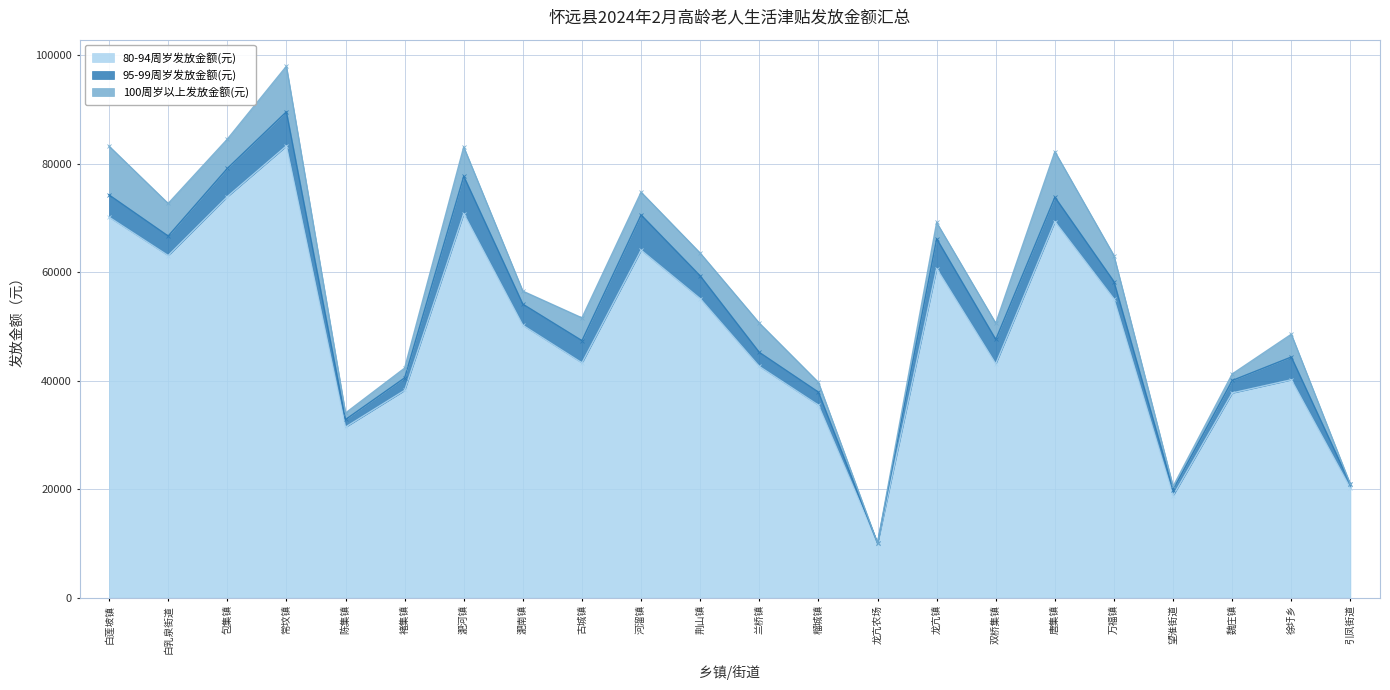

How many values in the 100周岁以上发放金额(元) series are below 4200?

10